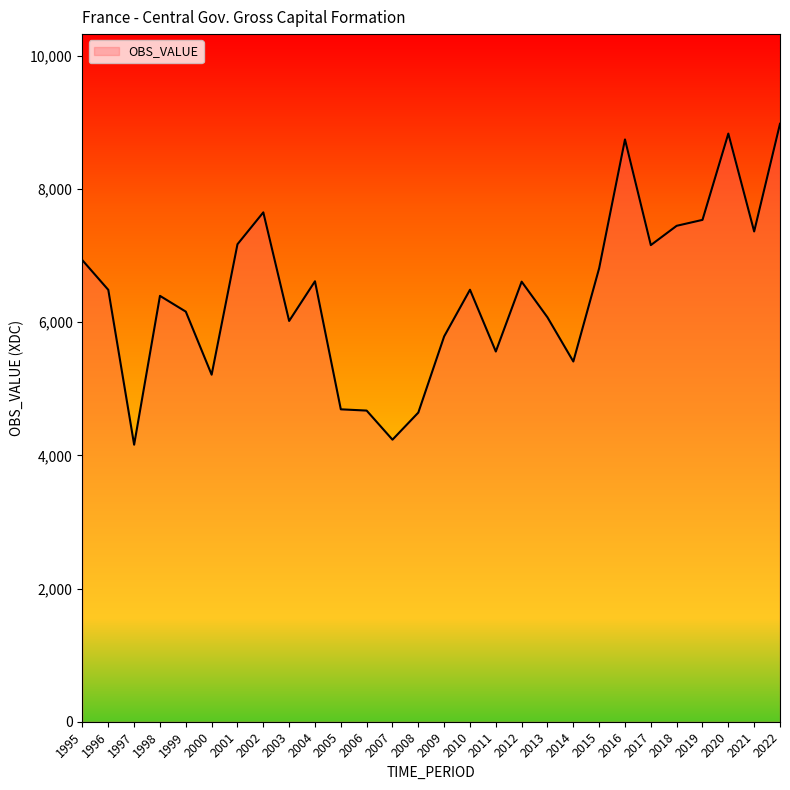

What is the difference between the values at 2011 and 2012?

1049